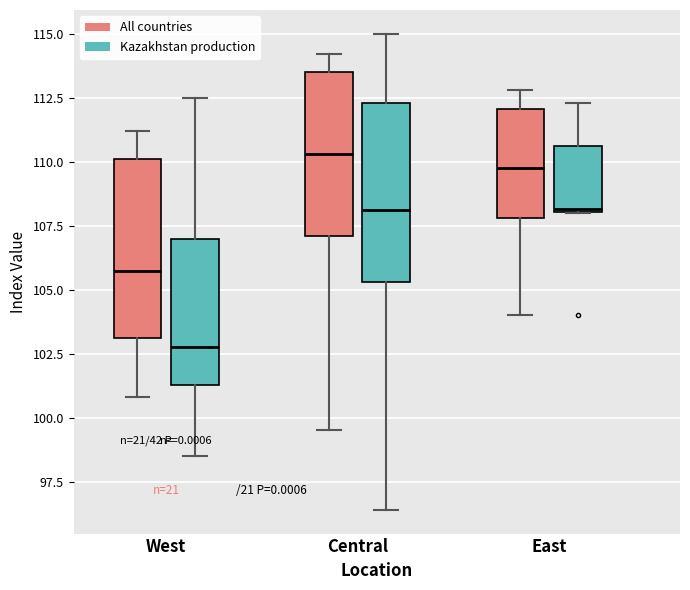

Which box's median line is the lowest?

West (Kazakhstan production)